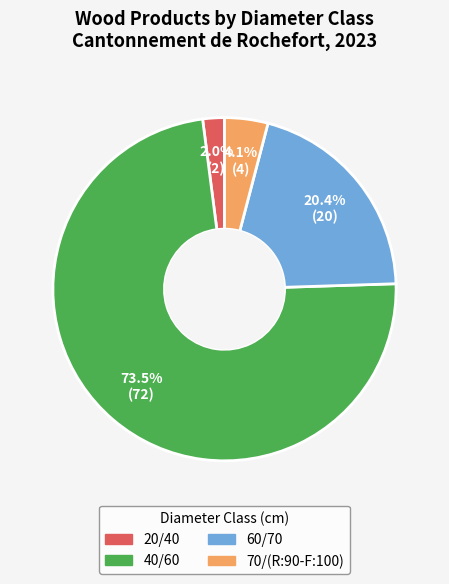

Which category has the smallest portion of the pie?

20/40